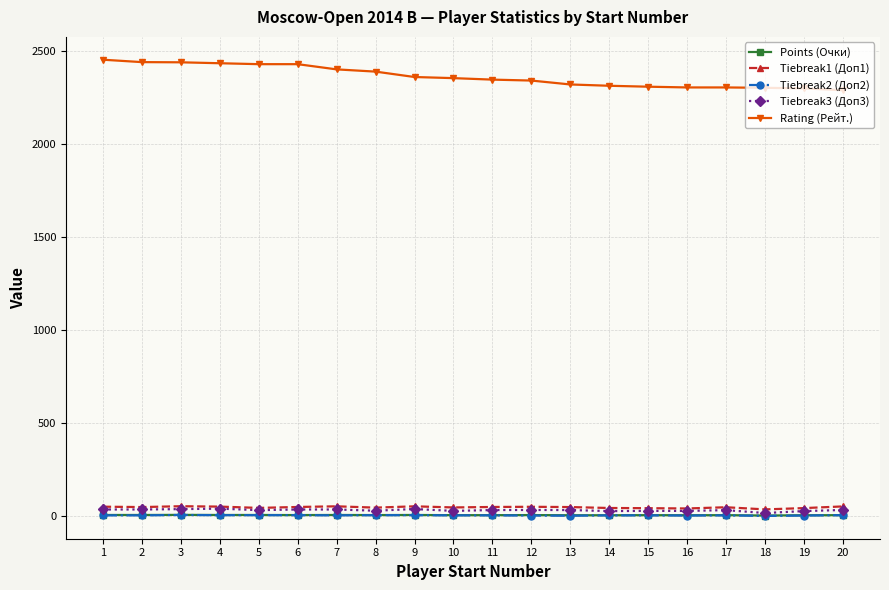

True or false: Rating (Рейт.) and Tiebreak1 (Доп1) cross at least once.

False